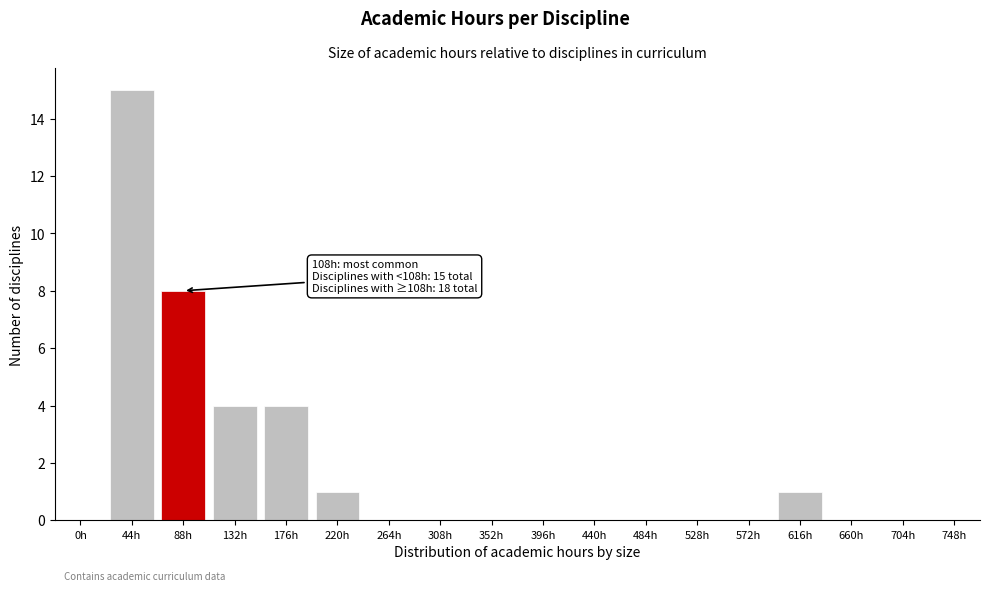

Reading left to right, transcribe all the data shown in this chart.

0h=0	44h=15	88h=8	132h=4	176h=4	220h=1	264h=0	308h=0	352h=0	396h=0	440h=0	484h=0	528h=0	572h=0	616h=1	660h=0	704h=0	748h=0